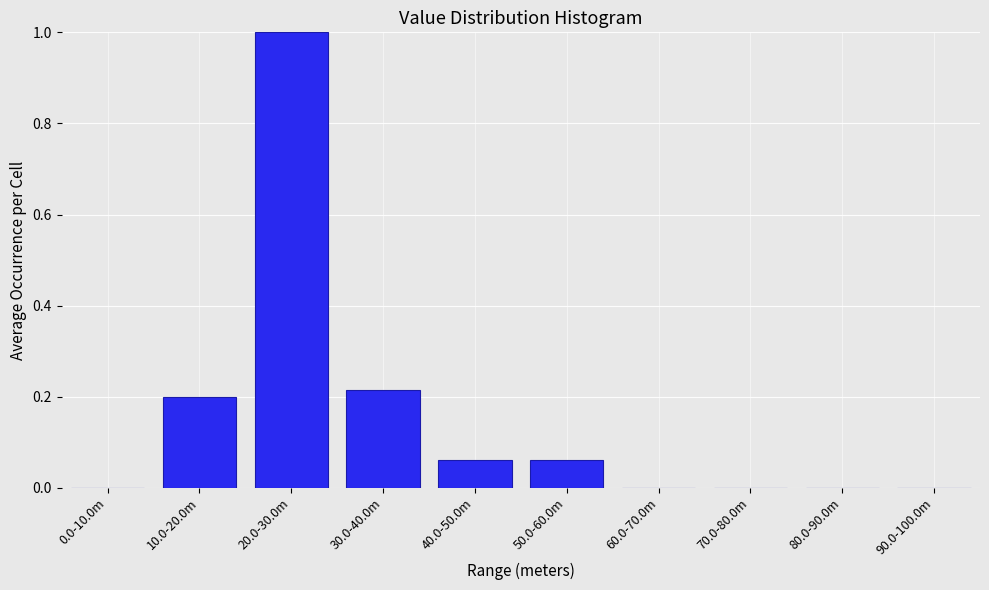

What is the sum of all values?

1.5